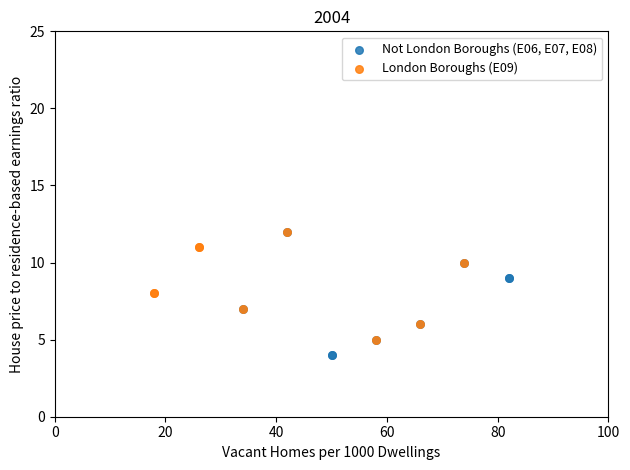

Which series reaches the minimum Y coordinate?

Not London Boroughs (E06, E07, E08)